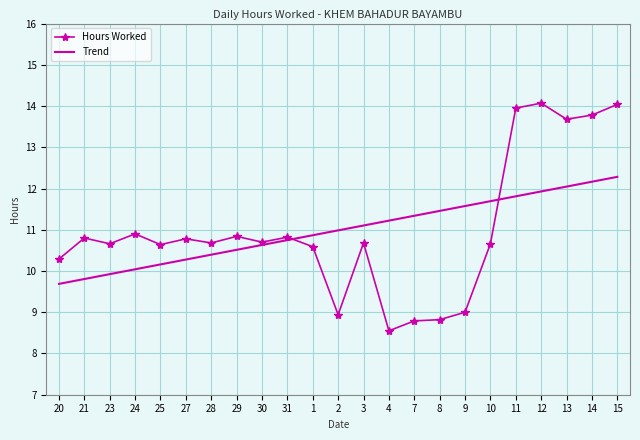

What is the minimum value shown in the chart?

8.6